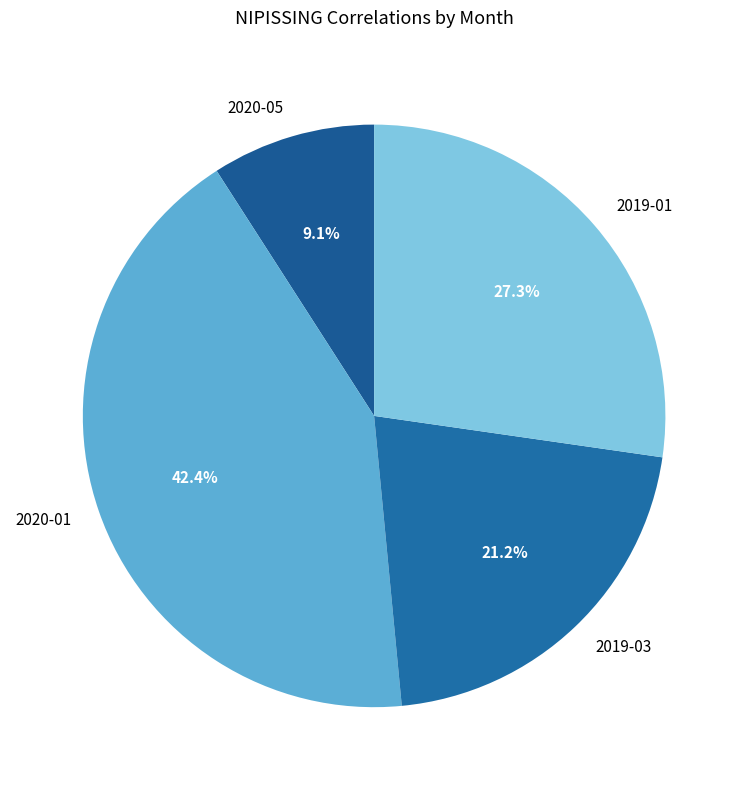

True or false: 2020-05 accounts for 9% of the total.

True